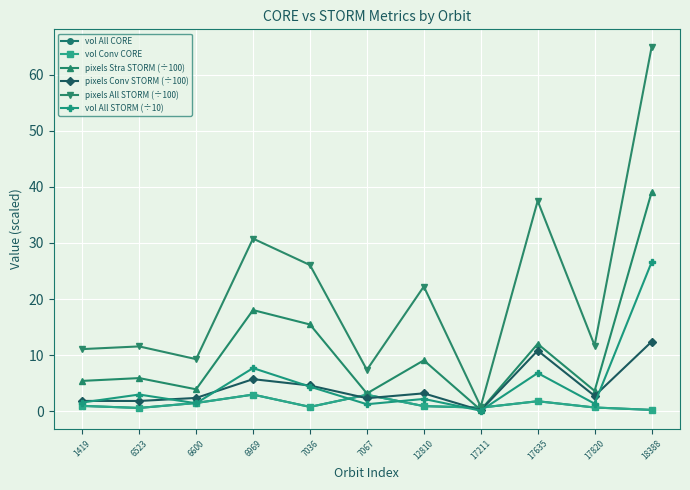

What is the spread (max minus min) of values at 6523?

11.0